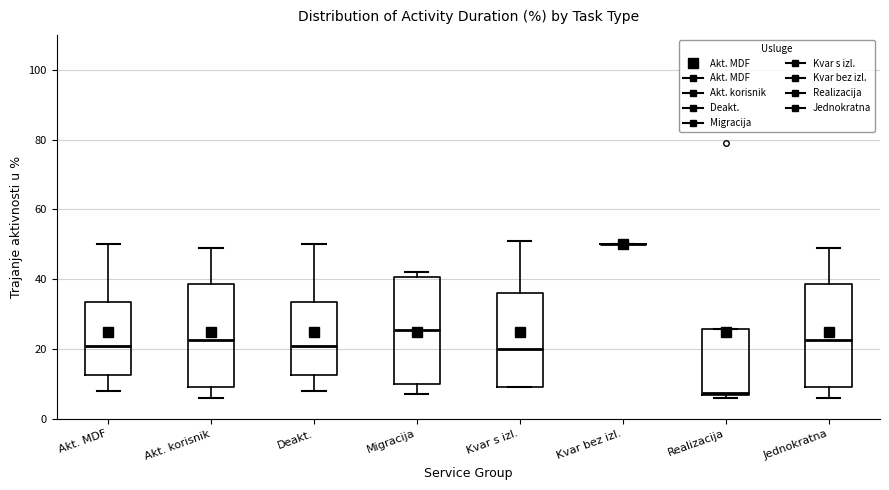

Where does the lower whisker of the box for Jednokratna end on the y-axis? The values are not printed on the chart, so give them approximately, as read against the axis.

6